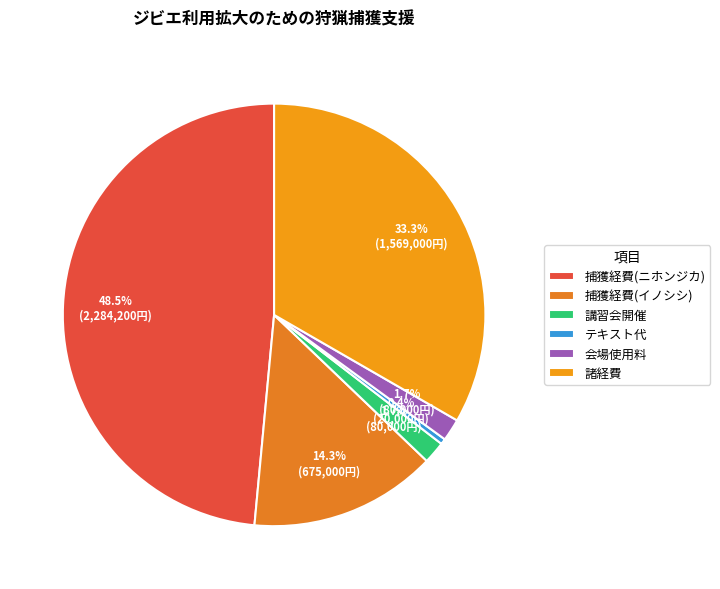

To the nearest percent, what is the combined percentage of 諸経費 and 捕獲経費(ニホンジカ)?

82%